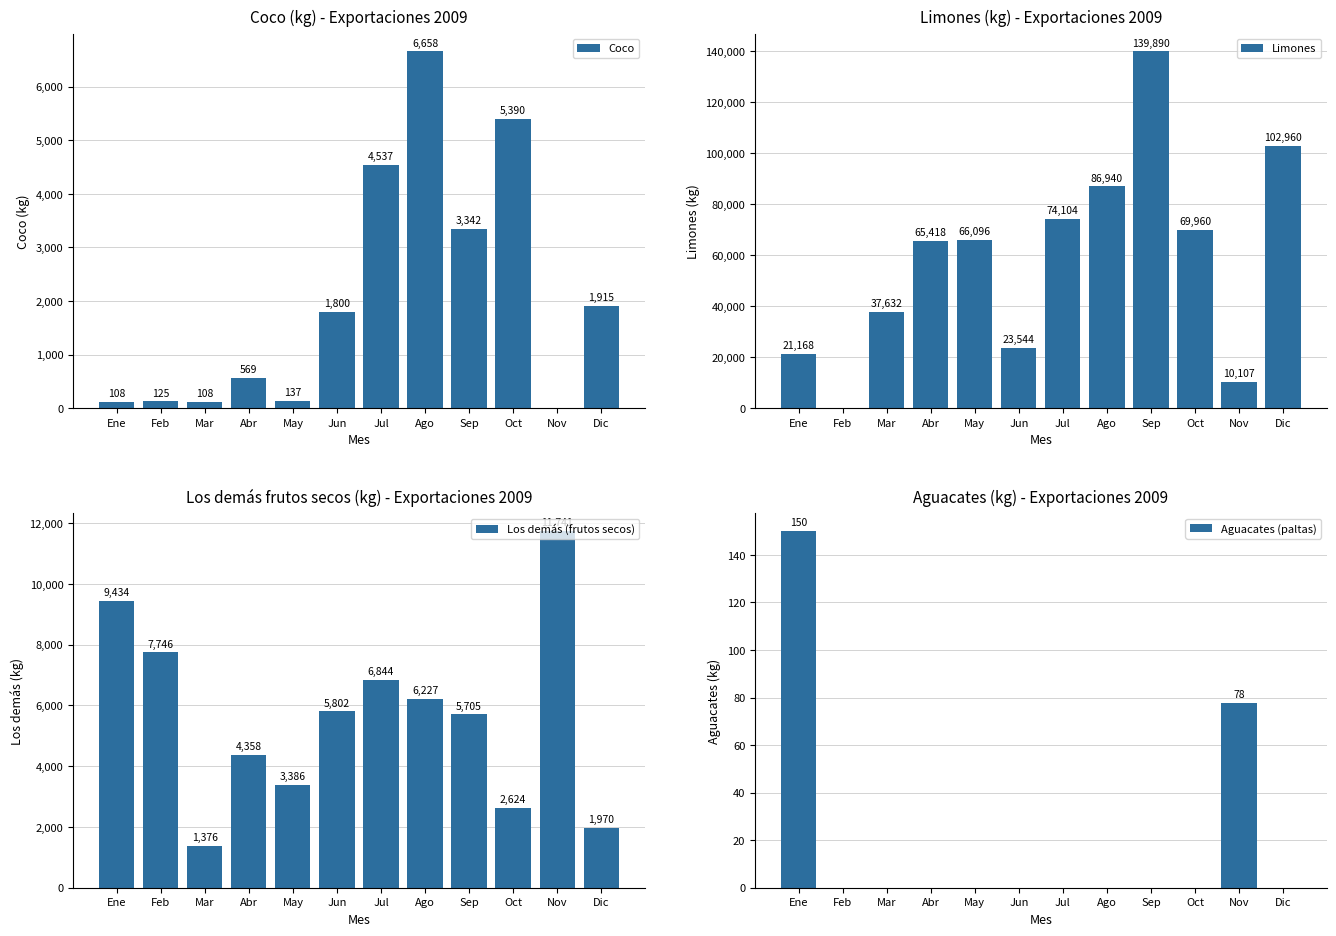

What position from the left is May?

5